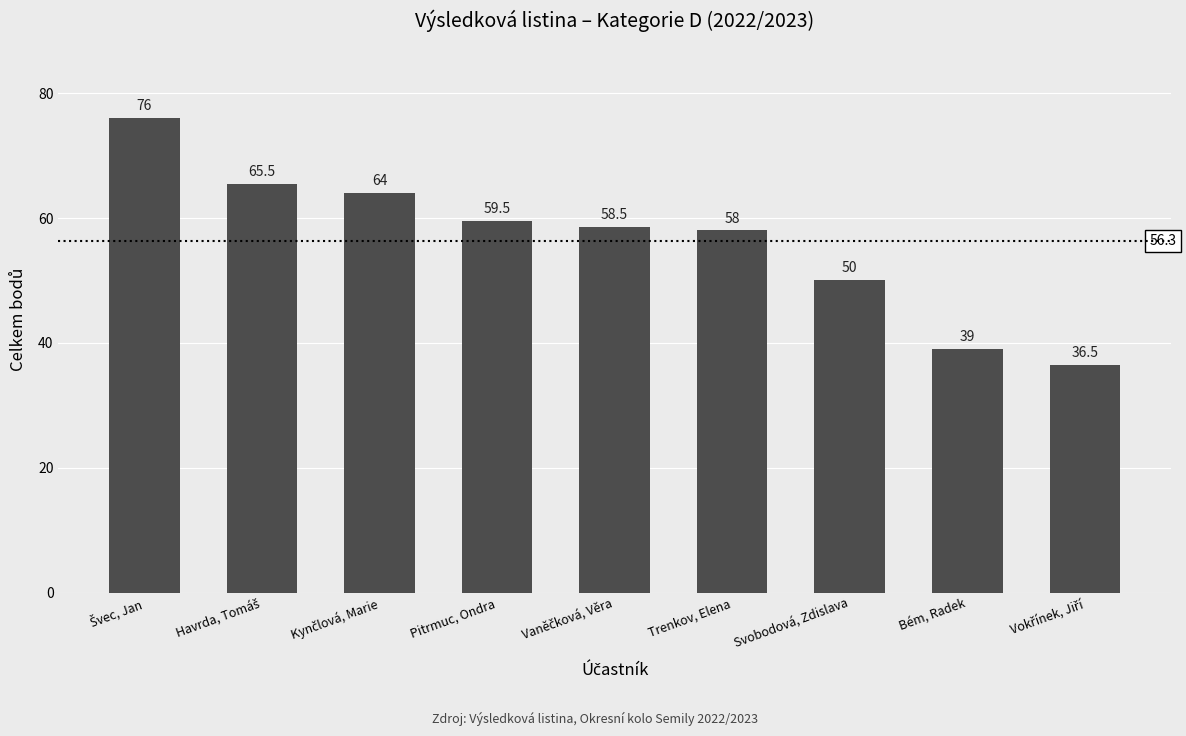

What is the value of the 7th bar from the left?

50.0